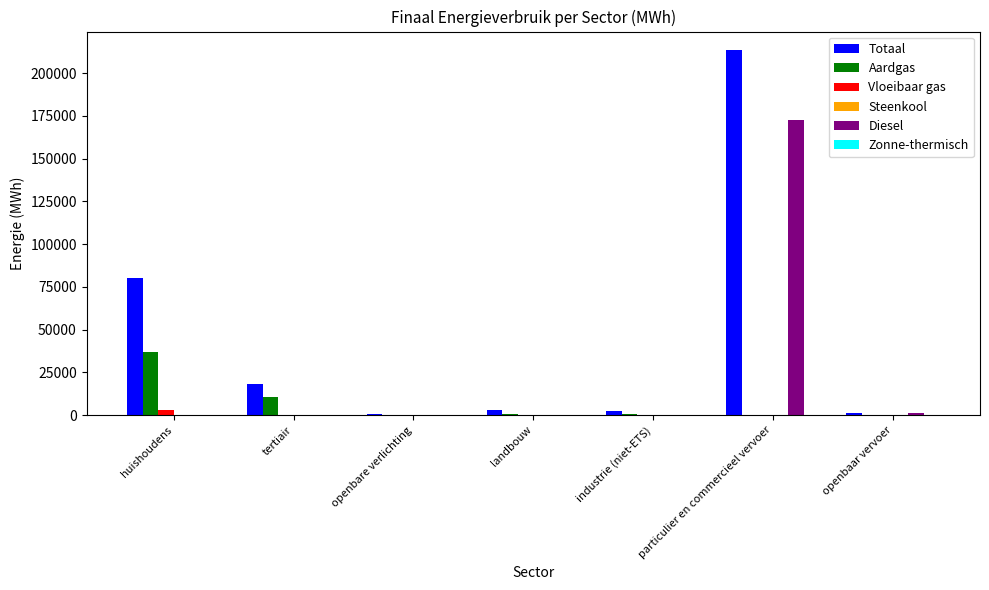

Which series has the largest total across all categories?

Totaal